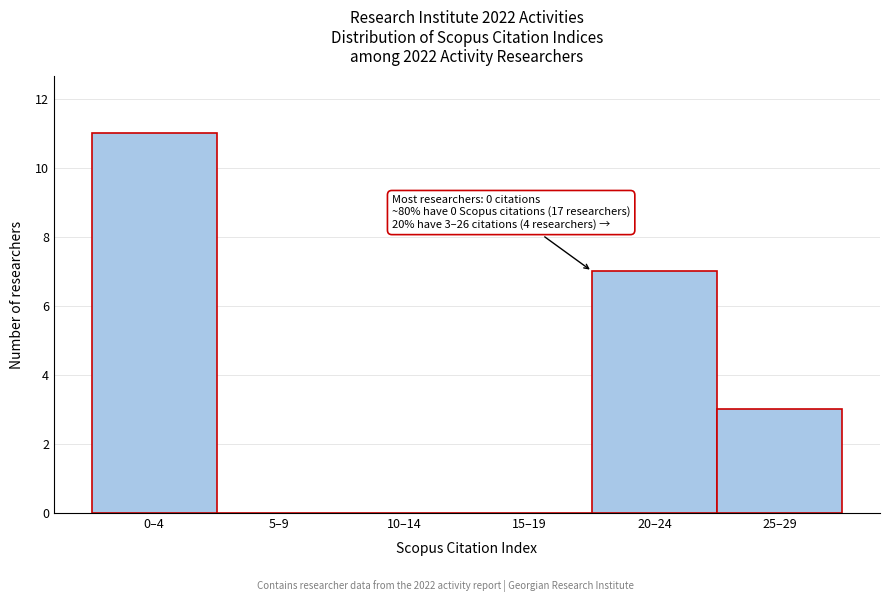

Reading left to right, list all the values displayed in this chart.

0–4=11	5–9=0	10–14=0	15–19=0	20–24=7	25–29=3